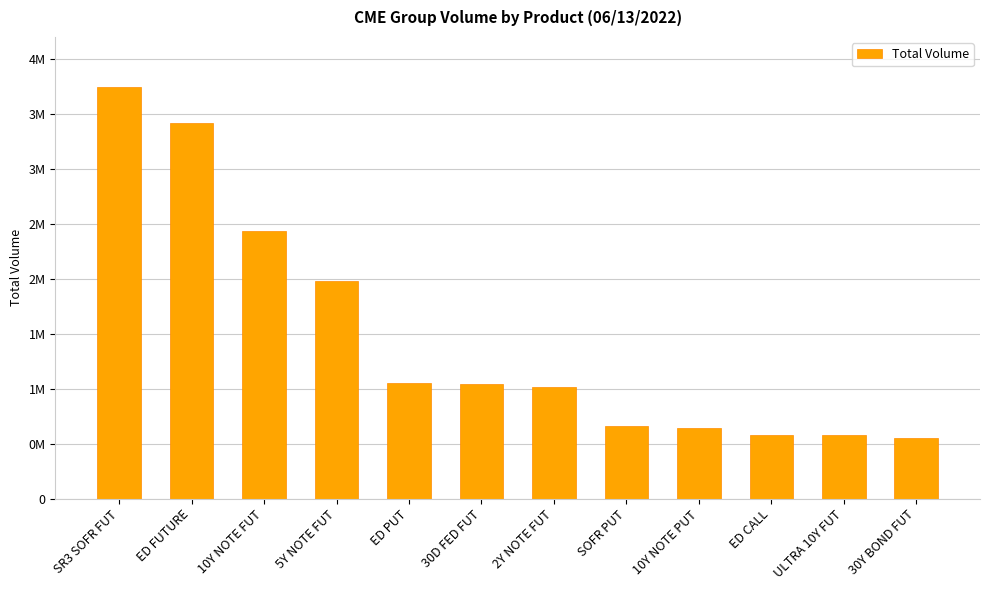

Does the chart contain any negative values?

No